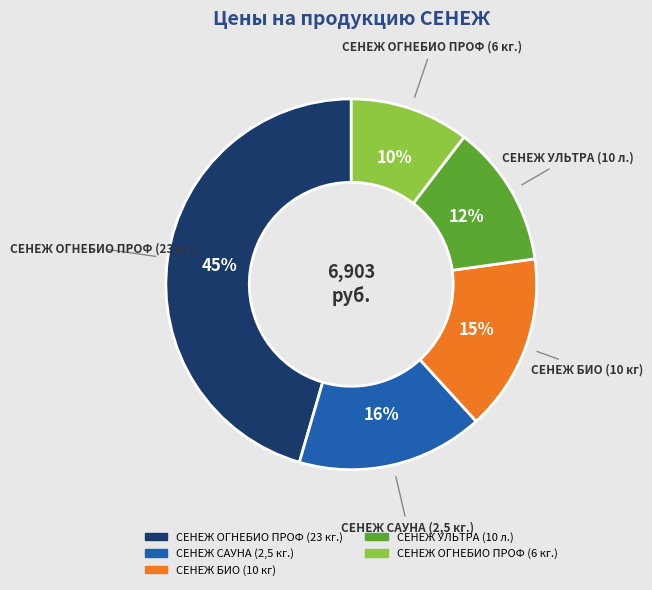

Does СЕНЕЖ ОГНЕБИО ПРОФ (23 кг.) account for over 50% of the chart?

No